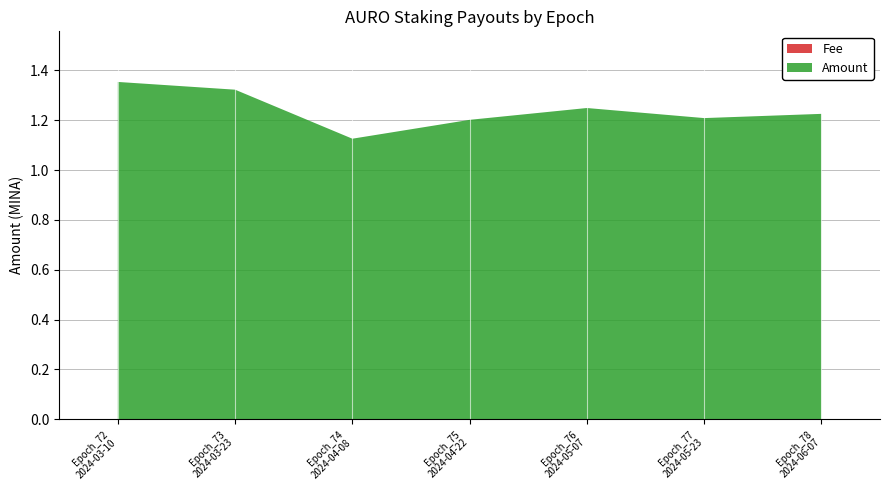

Reading left to right, extract all data points from this chart.

Amount: Epoch_72
2024-03-10=1.4	Epoch_73
2024-03-23=1.3	Epoch_74
2024-04-08=1.1	Epoch_75
2024-04-22=1.2	Epoch_76
2024-05-07=1.2	Epoch_77
2024-05-23=1.2	Epoch_78
2024-06-07=1.2
Fee: Epoch_72
2024-03-10=0.0	Epoch_73
2024-03-23=0.0	Epoch_74
2024-04-08=0.0	Epoch_75
2024-04-22=0.0	Epoch_76
2024-05-07=0.0	Epoch_77
2024-05-23=0.0	Epoch_78
2024-06-07=0.0